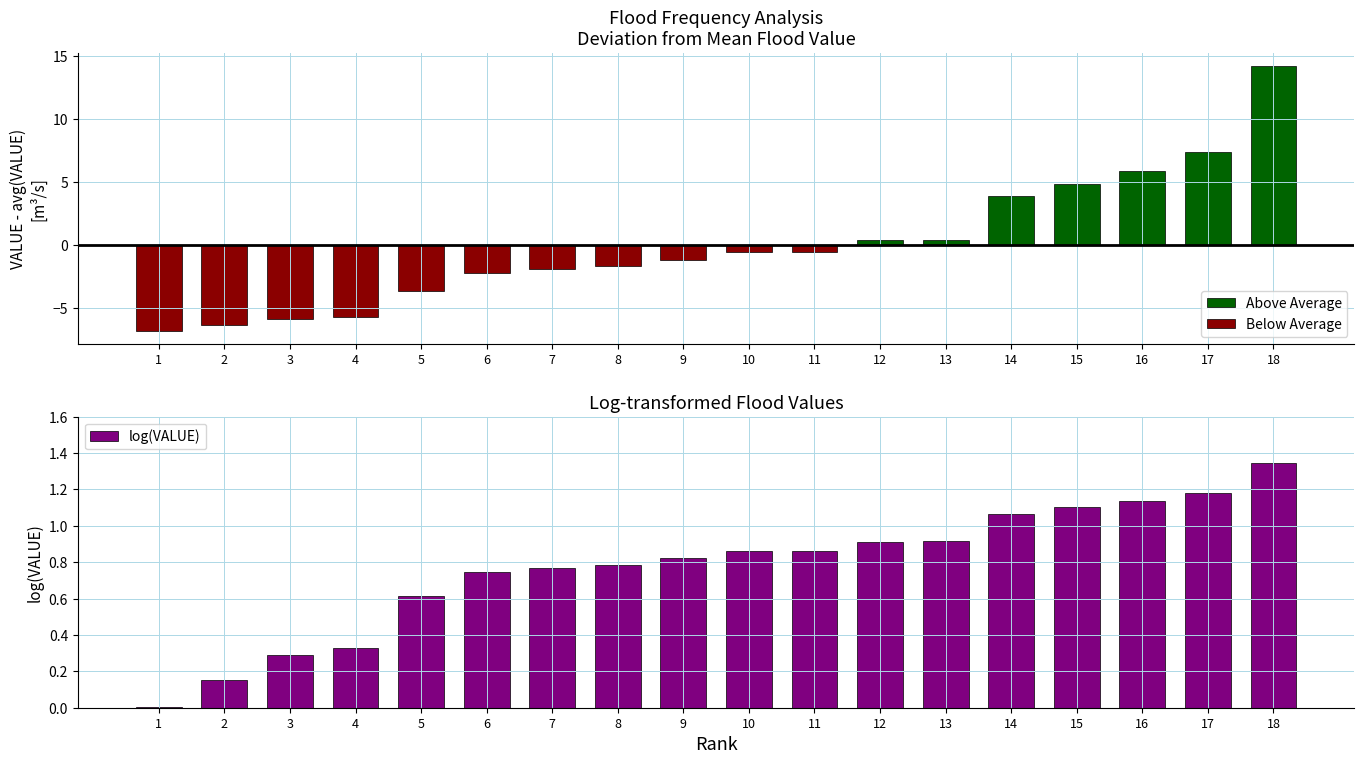

List the series in order of their peak value, highest first.

Above Average, log(VALUE), Below Average